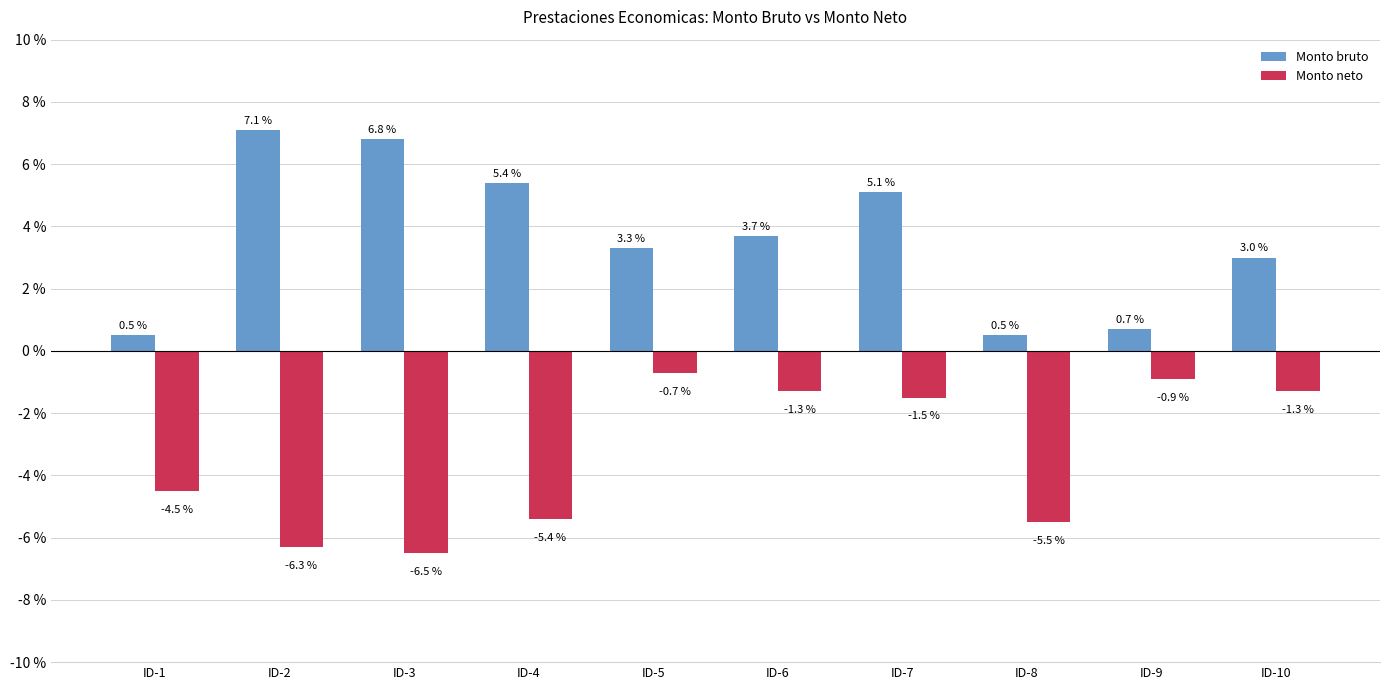

How many groups of bars are there?

10